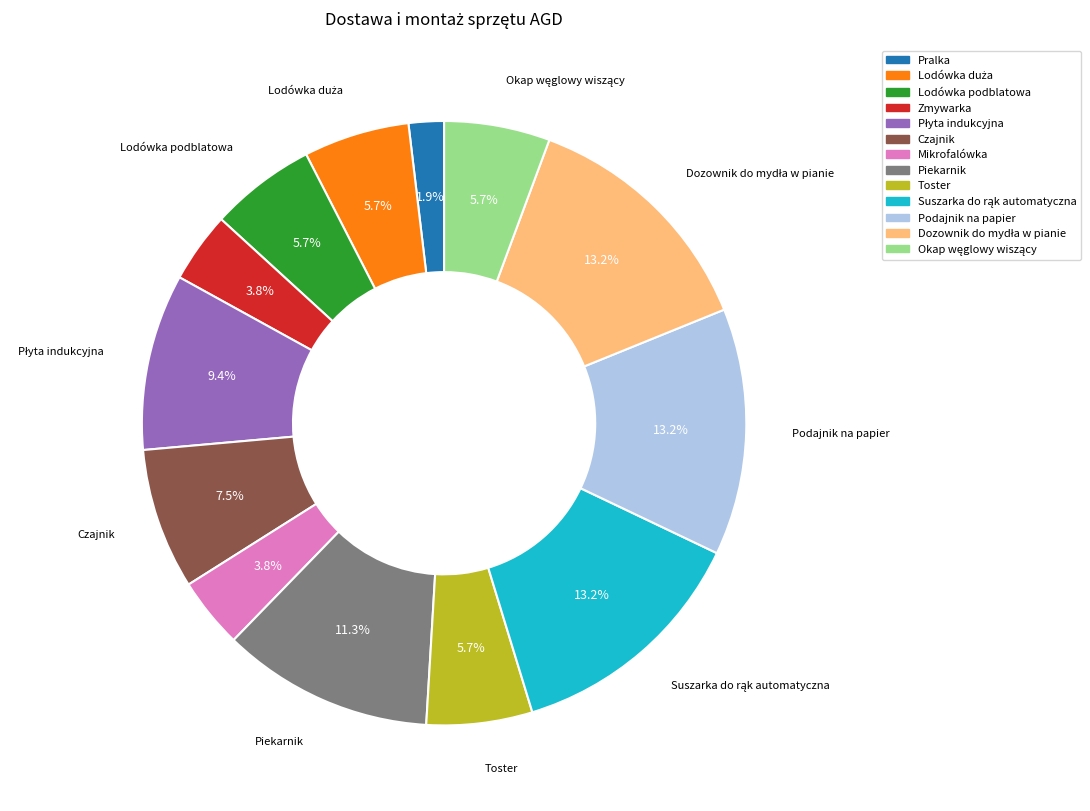

To the nearest percent, what is the combined percentage of Toster and Czajnik?

13%